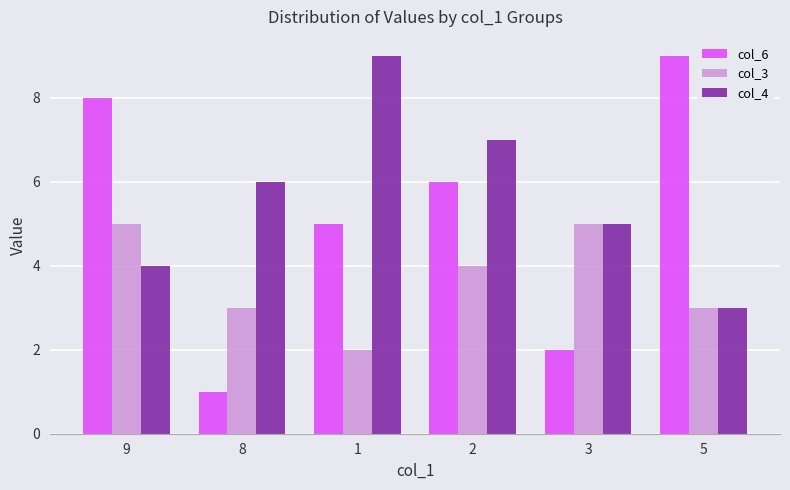

True or false: col_6 has a value of 4 at 5.

False